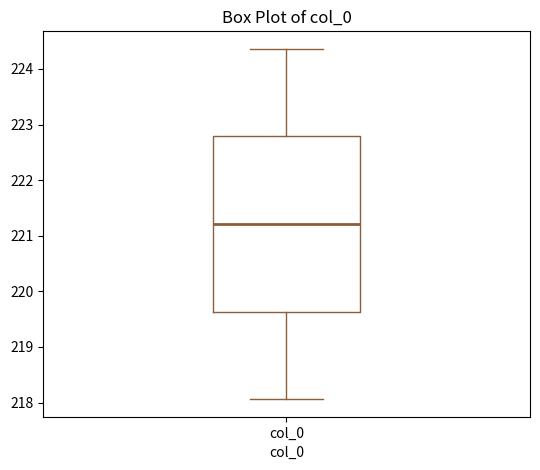

Transcribe this box plot: give where the median line is, the range the box spans, and where the two whiskers end, as read against the y-axis. The values are not printed on the chart, so give them approximately, as read against the axis.

median 221.2, box 219.6 to 222.8, whiskers 218.1 to 224.4